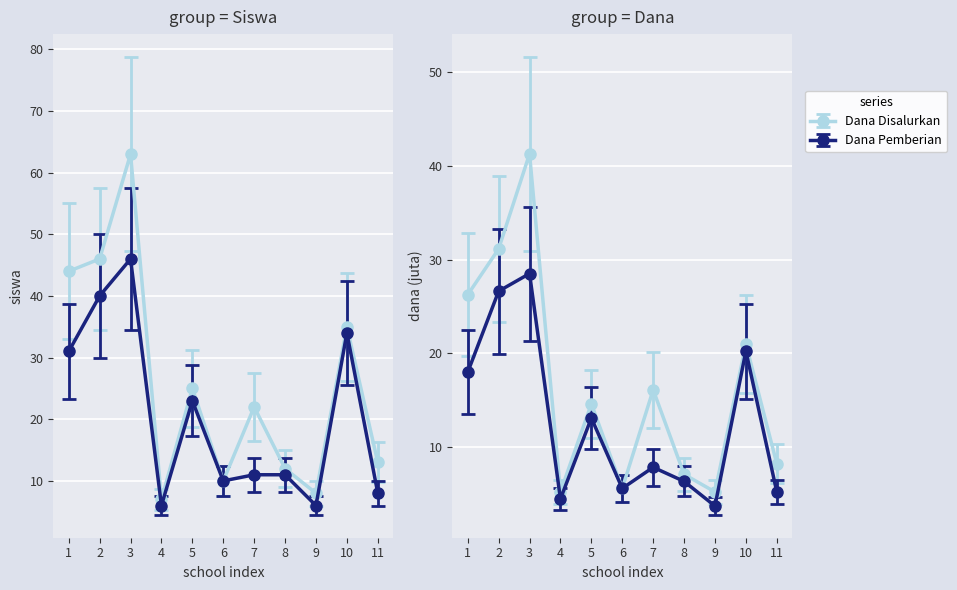

The Dana Pemberian series shows 13.1 at 5. True or false?

True